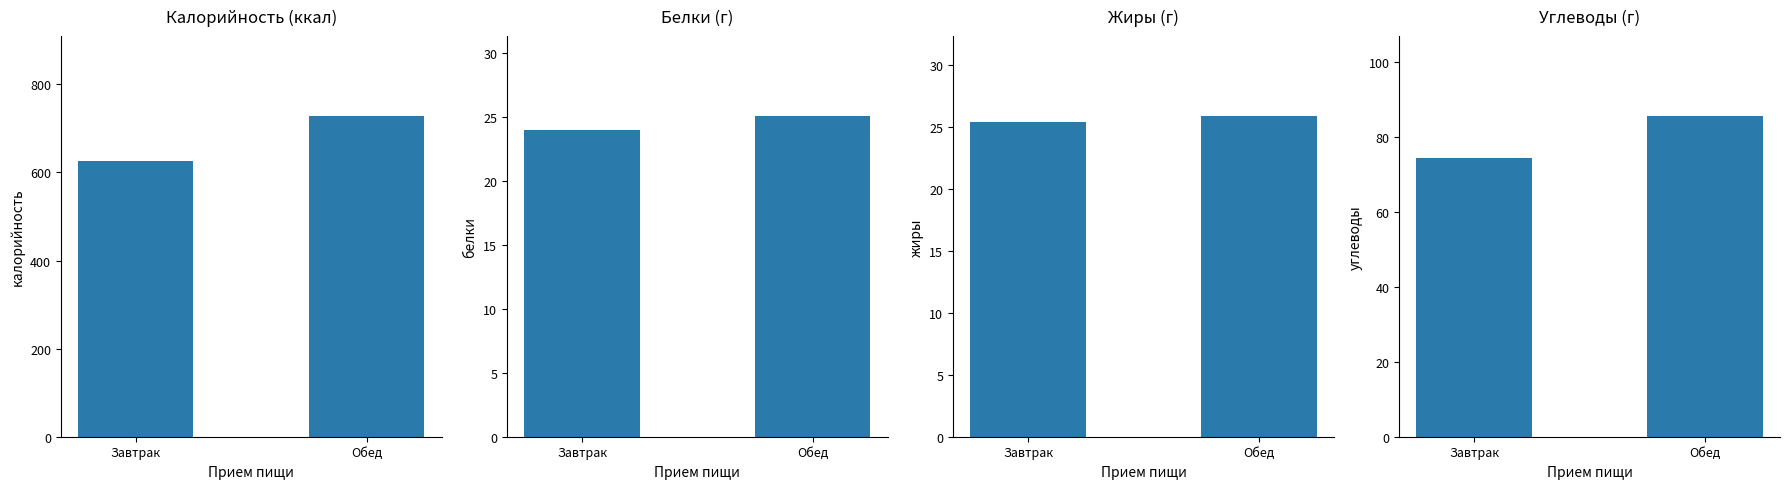

What is the sum of the Белки values at Завтрак and Обед?

49.1